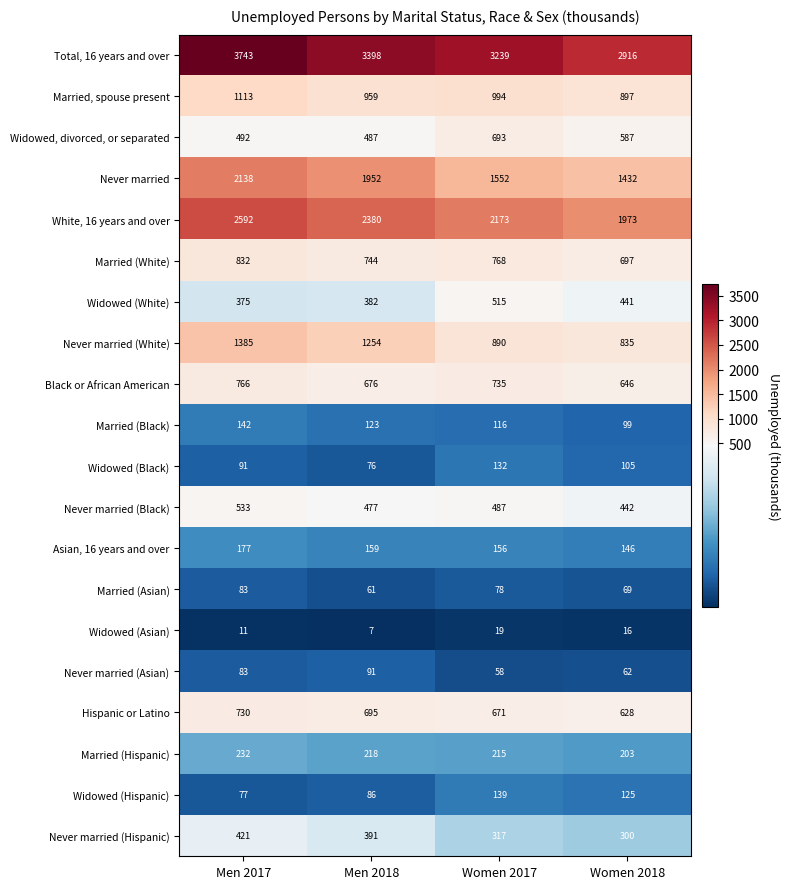

What is the sum of the Never married (Asian) values at Women 2017 and Men 2018?

149